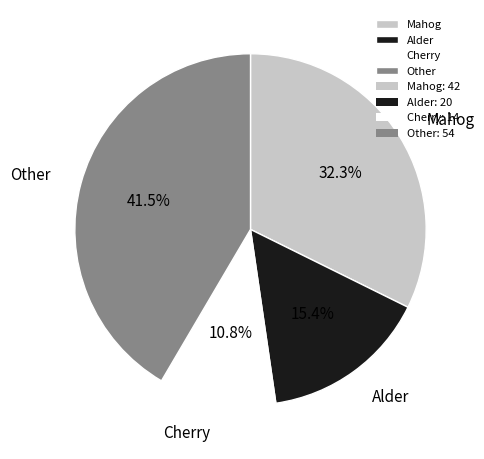

Combined, what portion of the pie is Cherry and Mahog?

43.1%